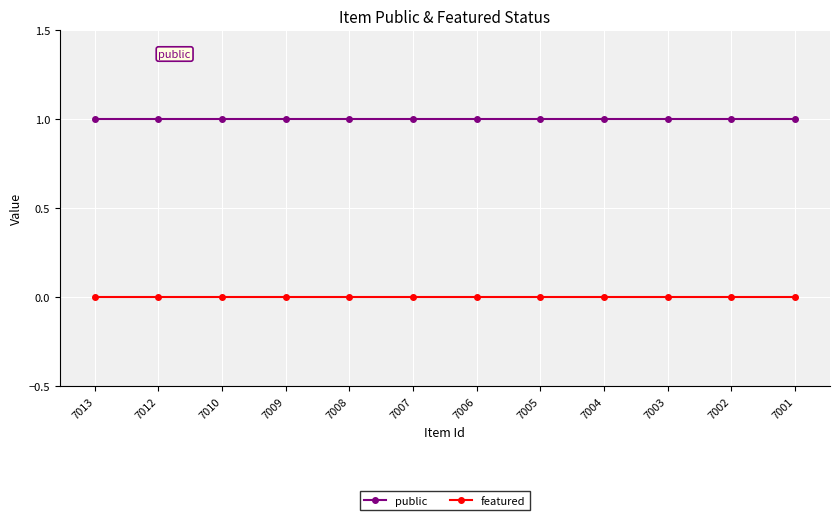

Count the number of data series in this chart.

2